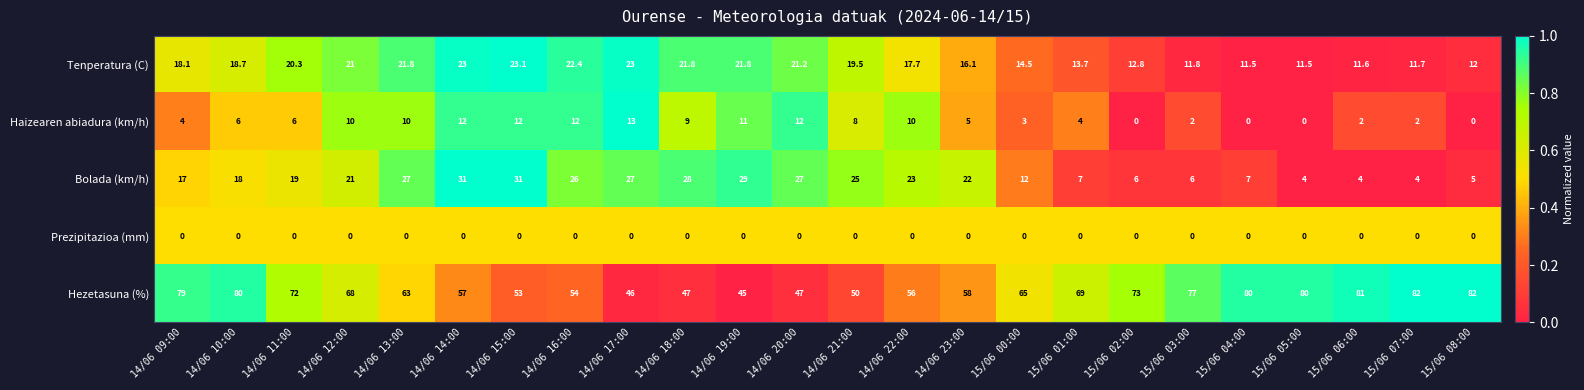

What is the difference between the highest and lowest values at 14/06 21:00?

50.0